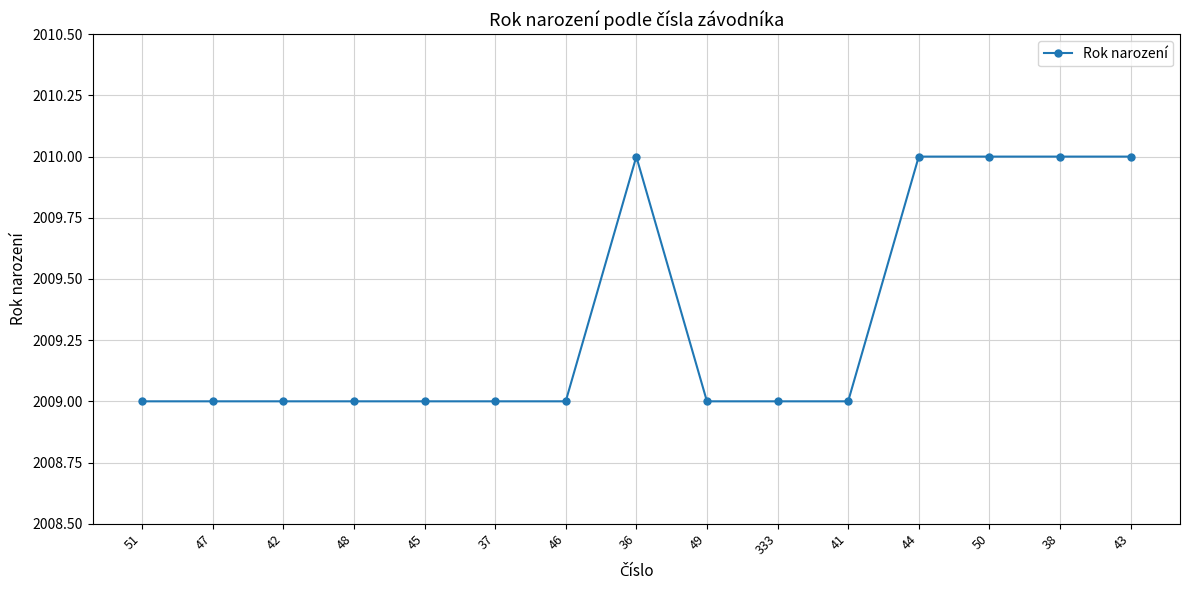

True or false: the data shows 3285 at 41.

False